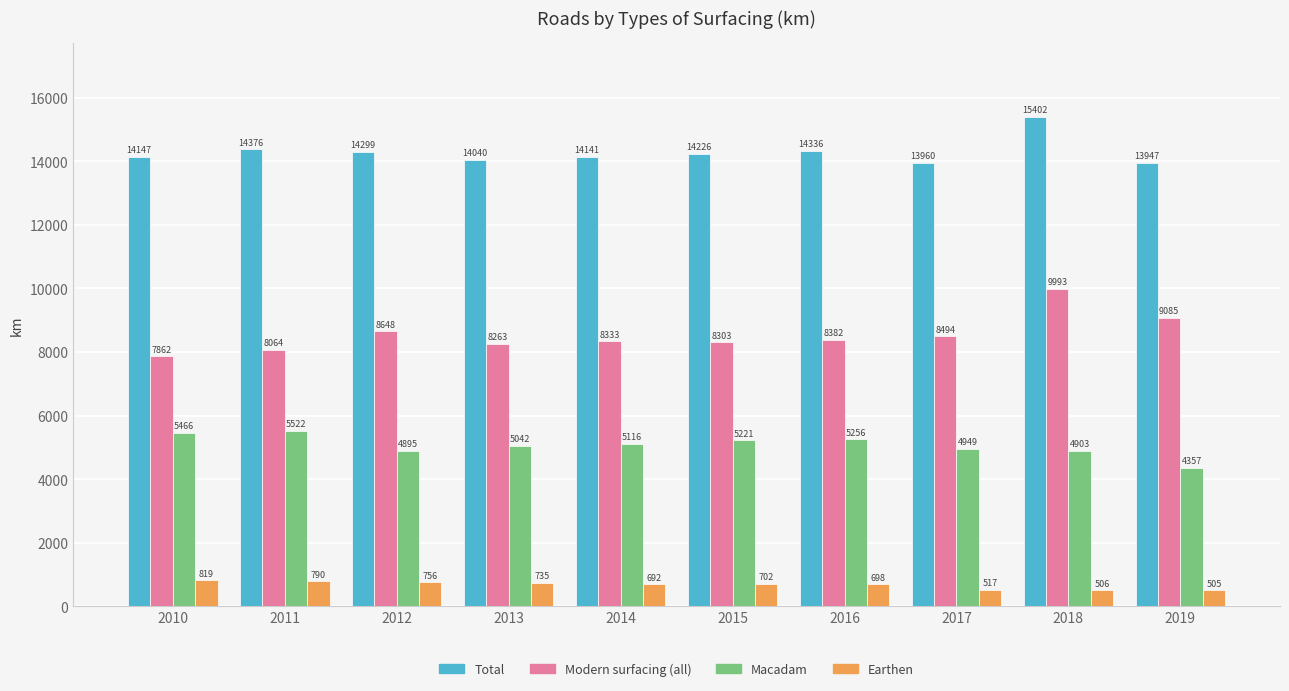

Reading right to left, list all the values displayed in this chart.

Total: 2019=13947	2018=15402	2017=13960	2016=14336	2015=14226	2014=14141	2013=14040	2012=14299	2011=14376	2010=14147
Modern surfacing (all): 2019=9085	2018=9993	2017=8494	2016=8382	2015=8303	2014=8333	2013=8263	2012=8648	2011=8064	2010=7862
Macadam: 2019=4357	2018=4903	2017=4949	2016=5256	2015=5221	2014=5116	2013=5042	2012=4895	2011=5522	2010=5466
Earthen: 2019=505	2018=506	2017=517	2016=698	2015=702	2014=692	2013=735	2012=756	2011=790	2010=819